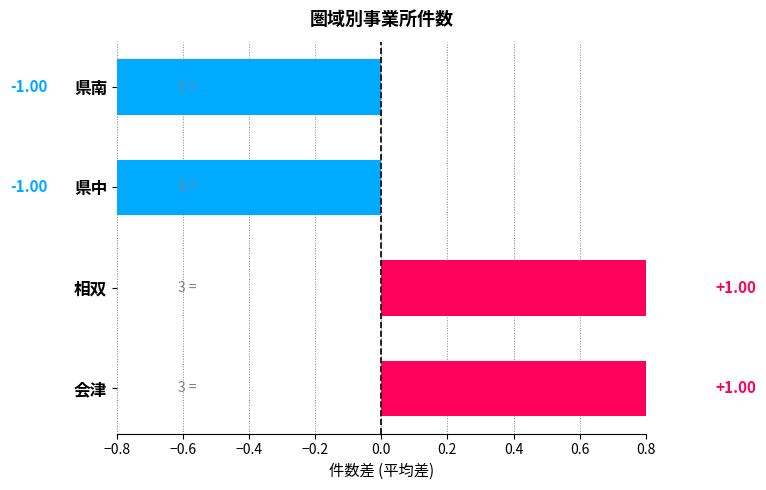

The value at 相双 is 1. True or false?

True